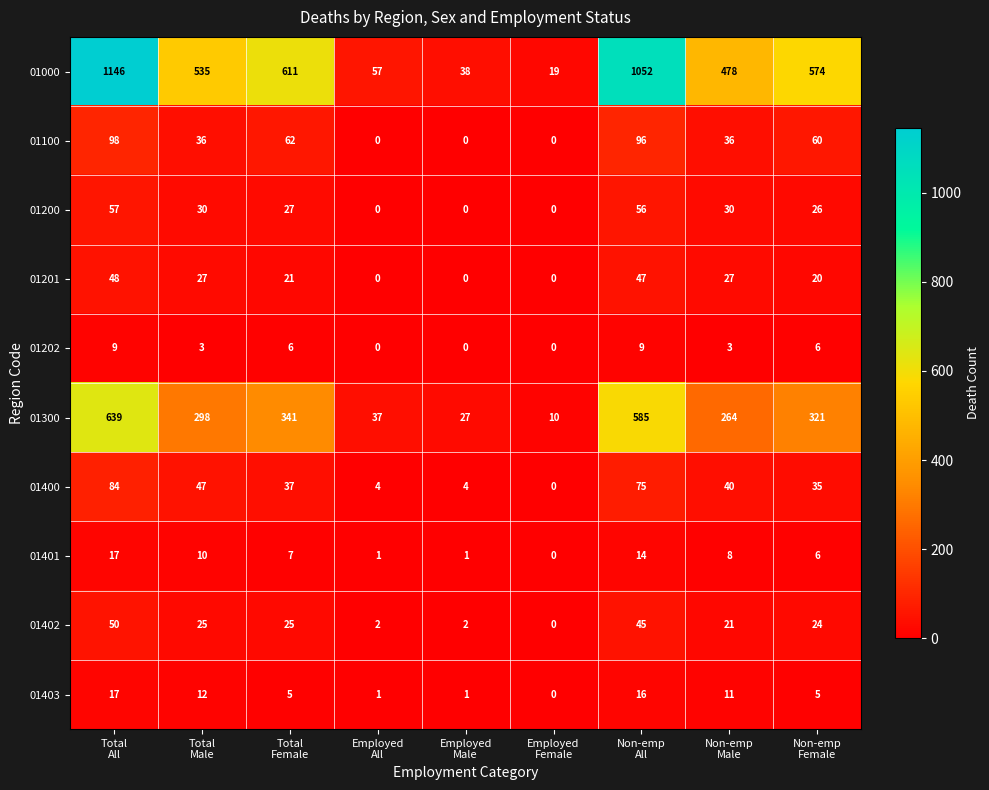

How many data points does each series have?

9